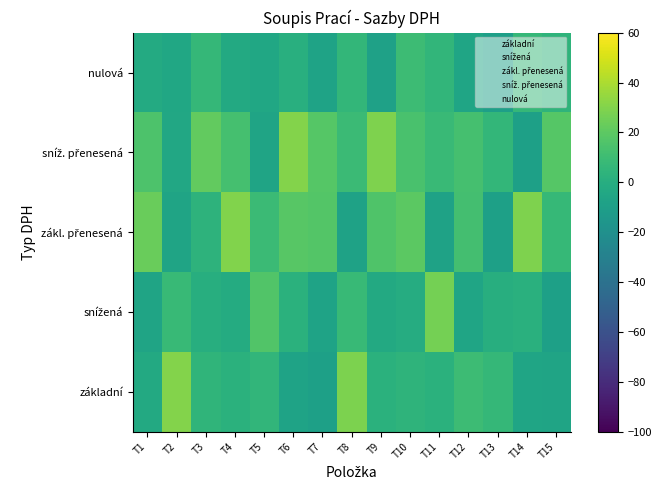

What is the smallest value displayed?

-9.9